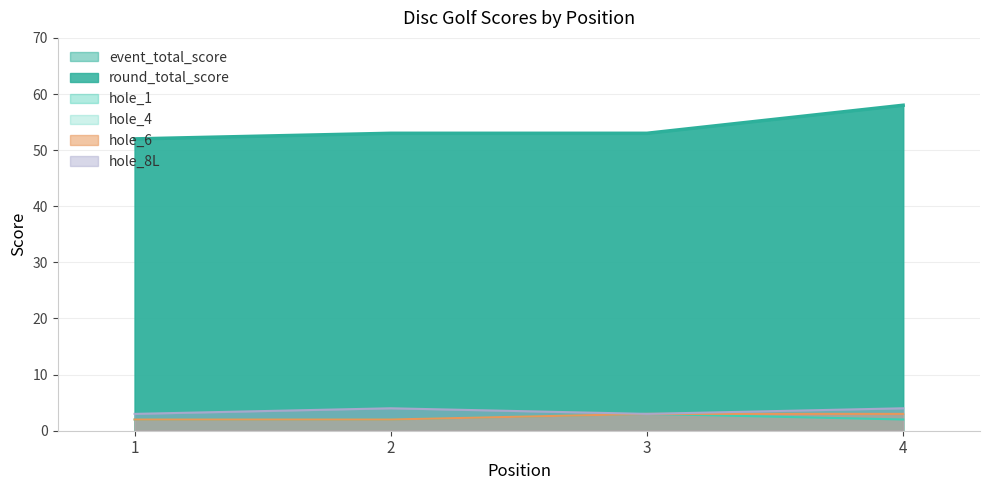

Does the chart display data point markers on the line(s)?

No